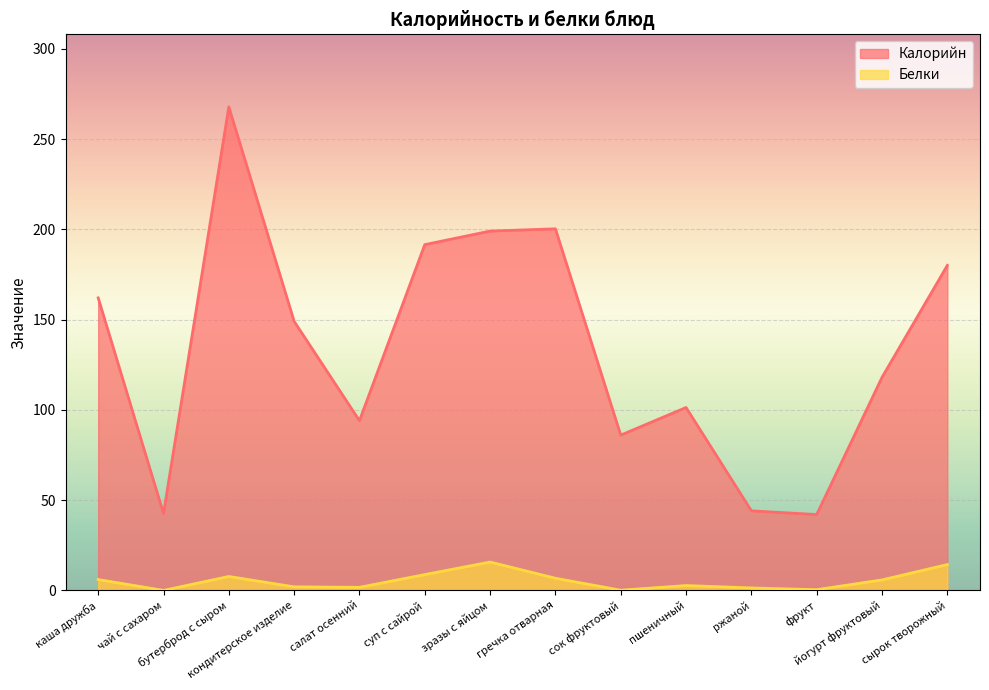

Reading right to left, extract all data points from this chart.

Калорийн: сырок творожный=180.0	йогурт фруктовый=118.0	фрукт=42.0	ржаной=44.1	пшеничный=101.3	сок фруктовый=86.0	гречка отварная=200.2	зразы с яйцом=199.0	суп с сайрой=191.5	салат осенний=94.0	кондитерское изделие=149.0	бутерброд с сыром=267.8	чай с сахаром=42.6	каша дружба=162.0
Белки: сырок творожный=14.3	йогурт фруктовый=5.8	фрукт=0.4	ржаной=1.4	пшеничный=2.7	сок фруктовый=0.1	гречка отварная=6.7	зразы с яйцом=15.7	суп с сайрой=8.8	салат осенний=1.7	кондитерское изделие=2.0	бутерброд с сыром=7.7	чай с сахаром=0.0	каша дружба=6.0